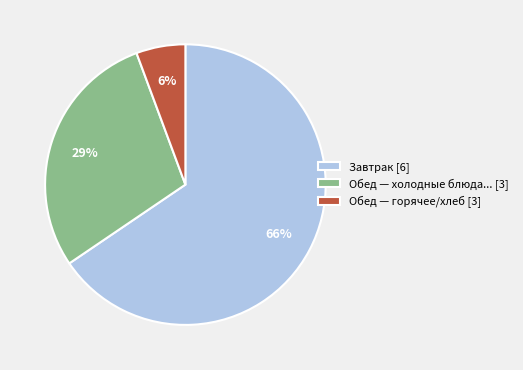

To the nearest percent, what is the difference between the Завтрак [6] and Обед — холодные блюда... [3] slice percentages?

37%